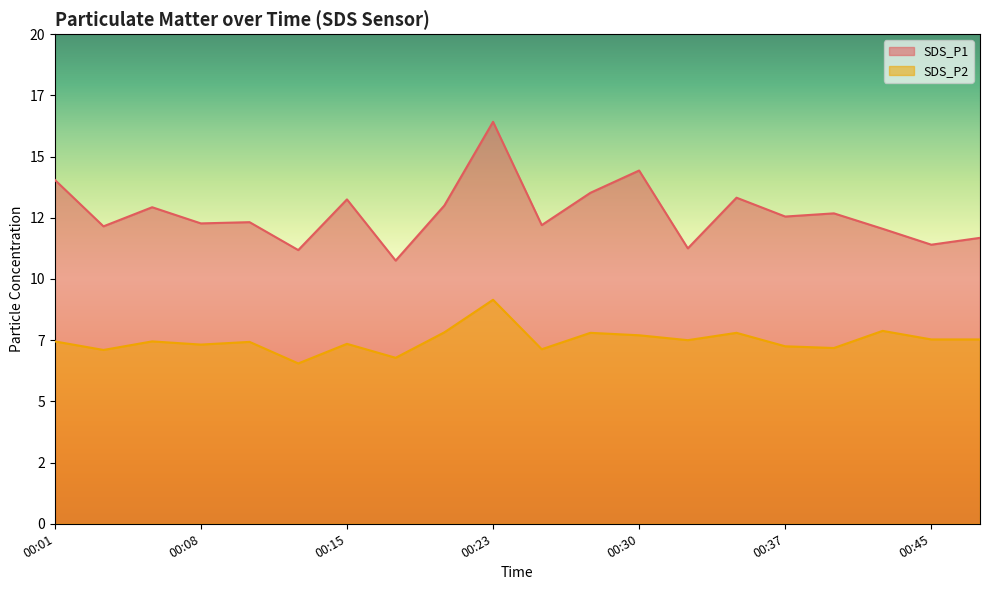

True or false: SDS_P1 and SDS_P2 intersect in this chart.

False